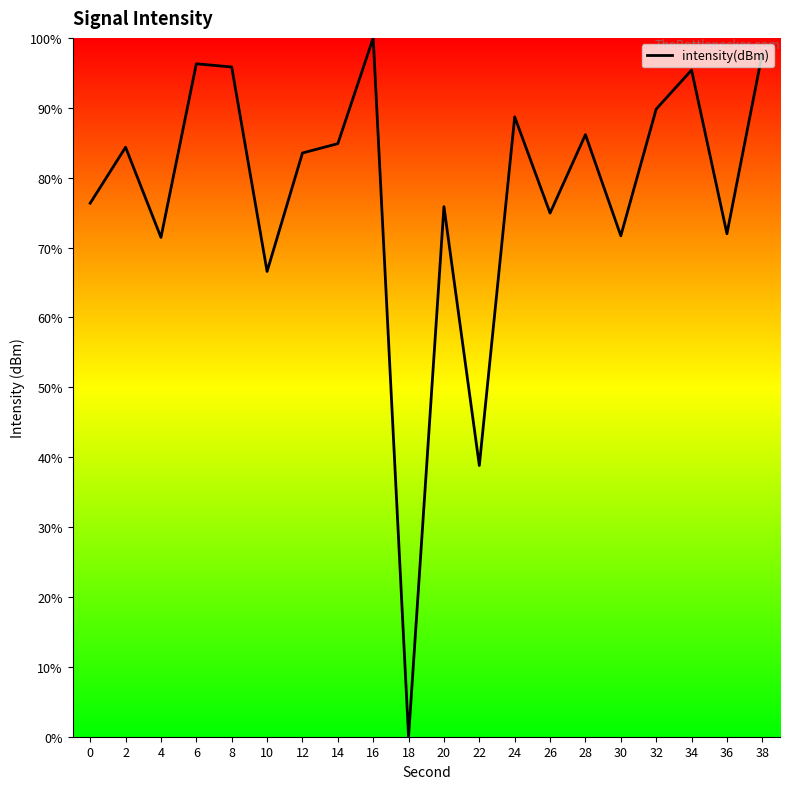

True or false: there are more than 1 points higher than both neighbors.

True